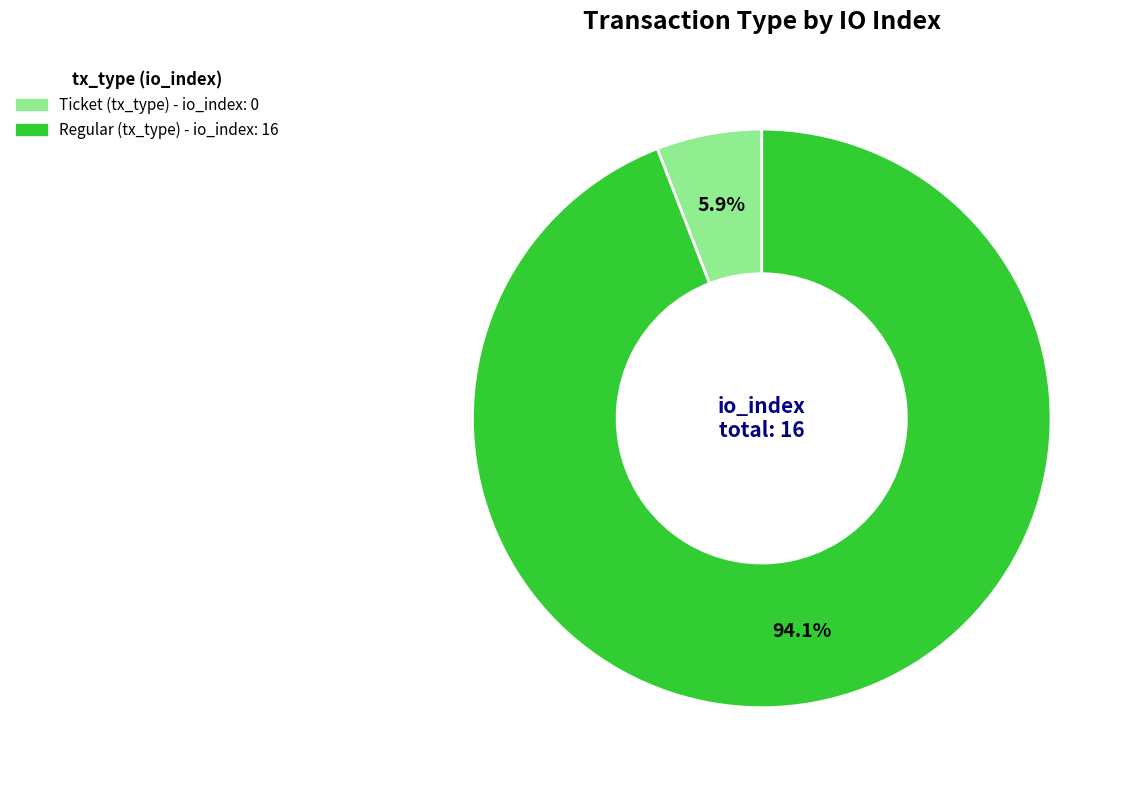

Is there a majority slice in this chart?

Yes